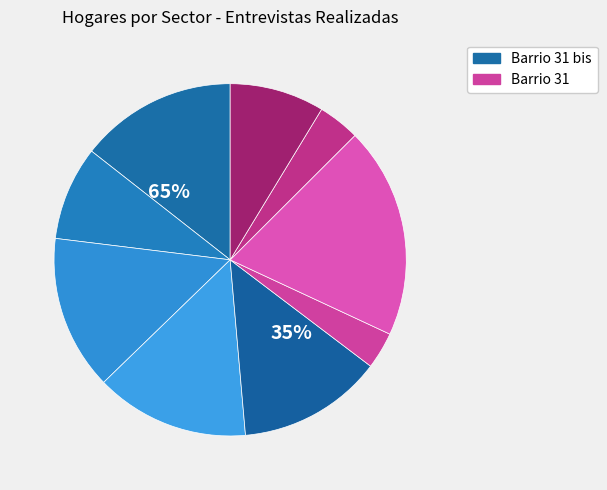

Is there a majority slice in this chart?

No